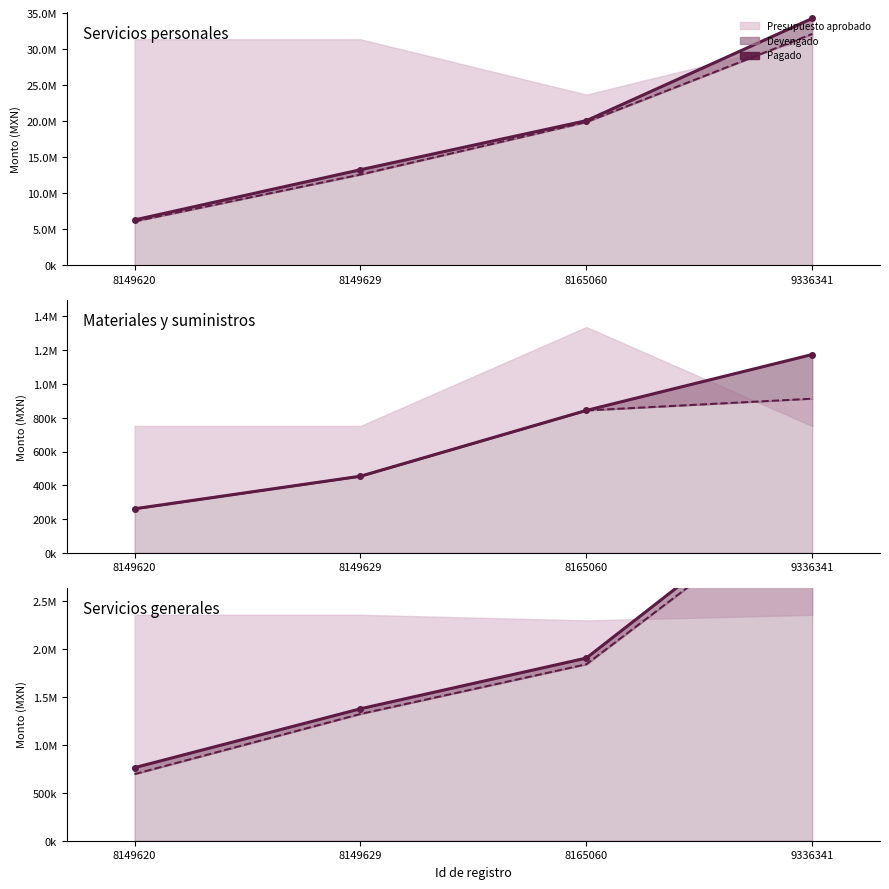

True or false: Devengado (línea) has more than 2 interior local peaks.

False